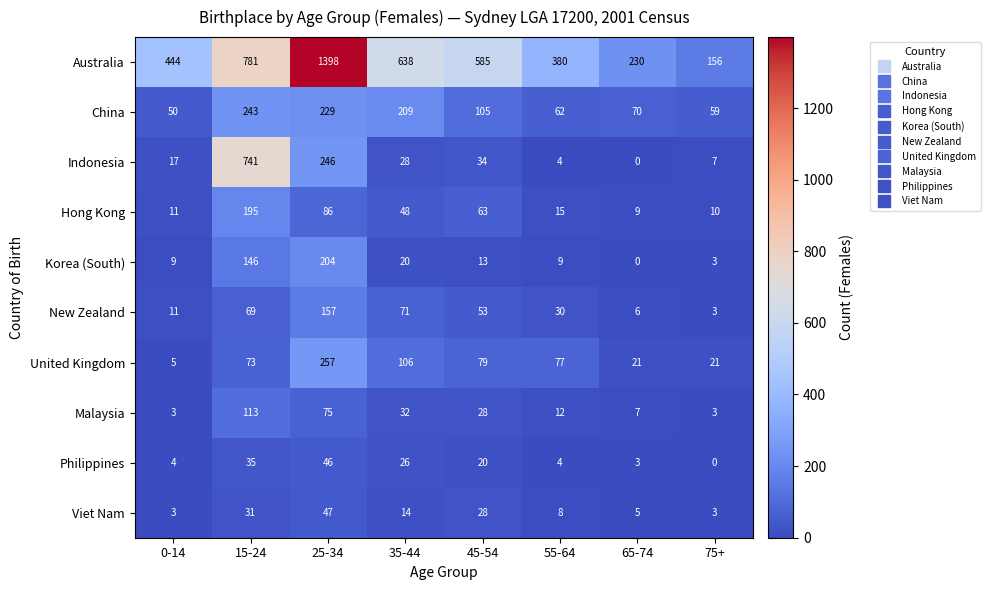

What is the highest value of the Hong Kong series?

195